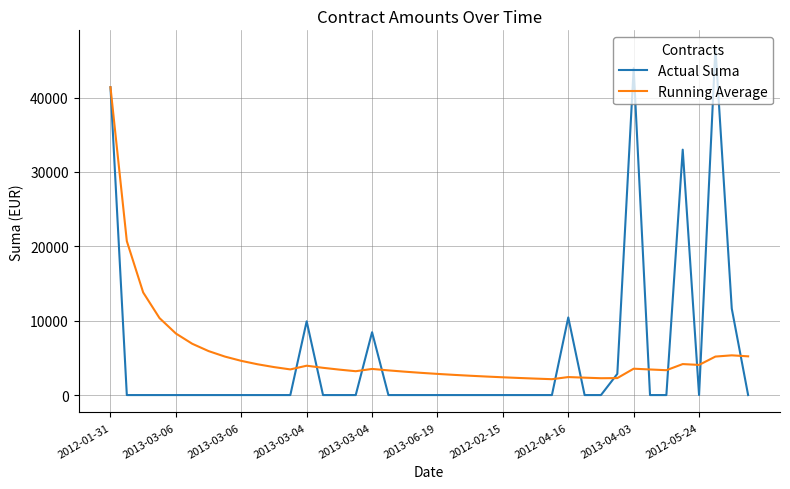

What is the maximum value shown in the chart?

46710.2